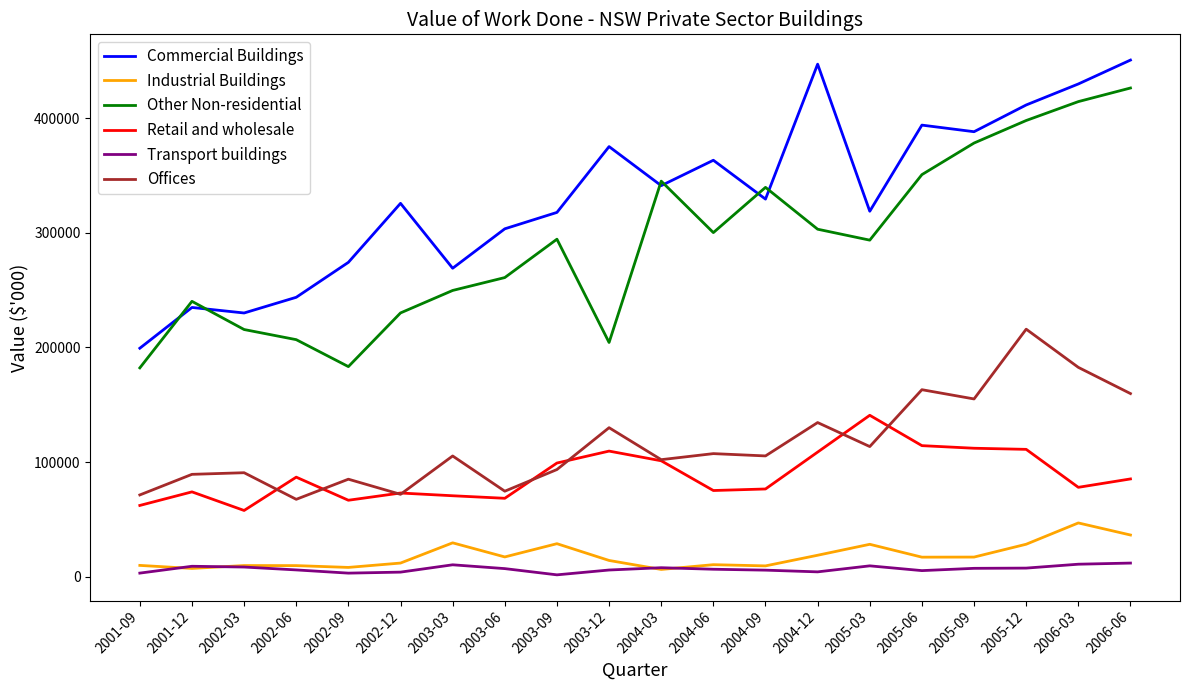

What are all the series names shown in the legend?

Commercial Buildings, Industrial Buildings, Other Non-residential, Retail and wholesale, Transport buildings, Offices